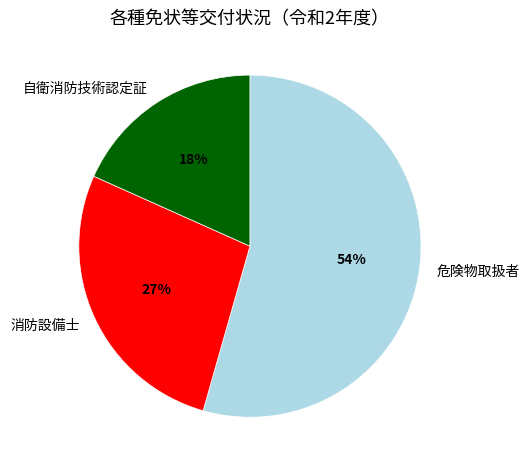

Which category has the biggest portion of the pie?

危険物取扱者